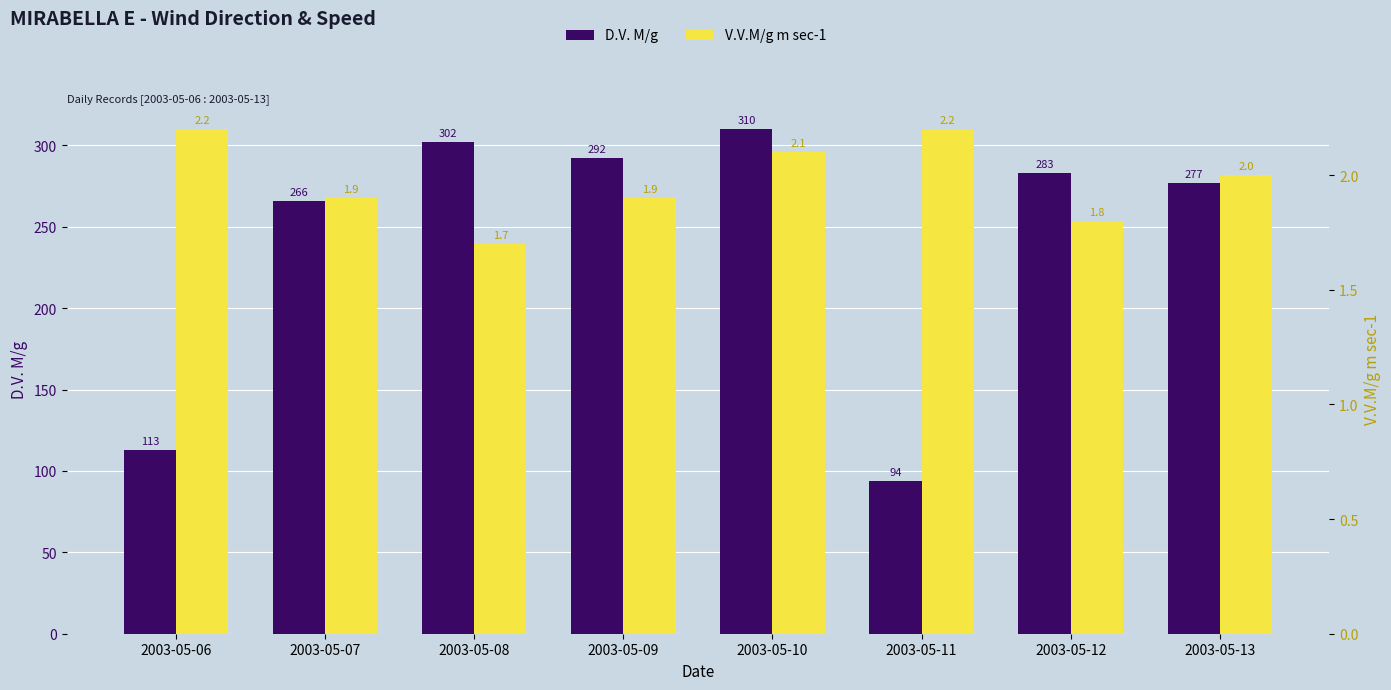

At how many categories does at least one series exceed 234?

6